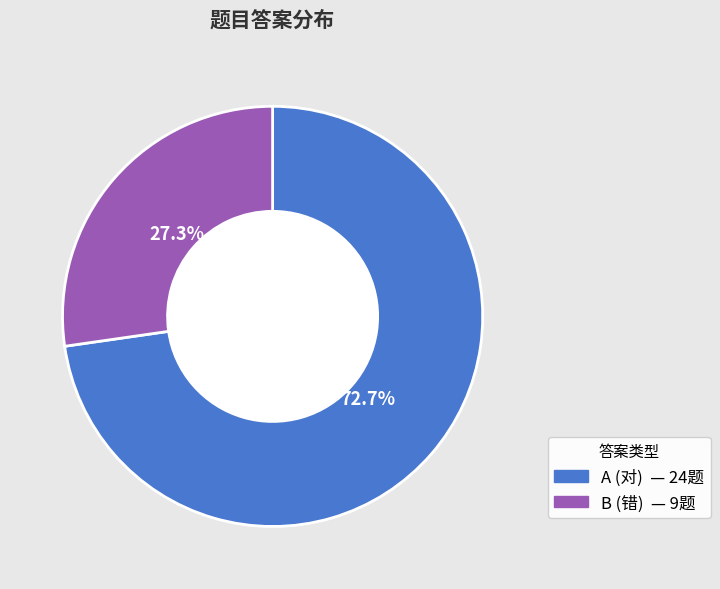

True or false: B (错) accounts for 27% of the total.

True